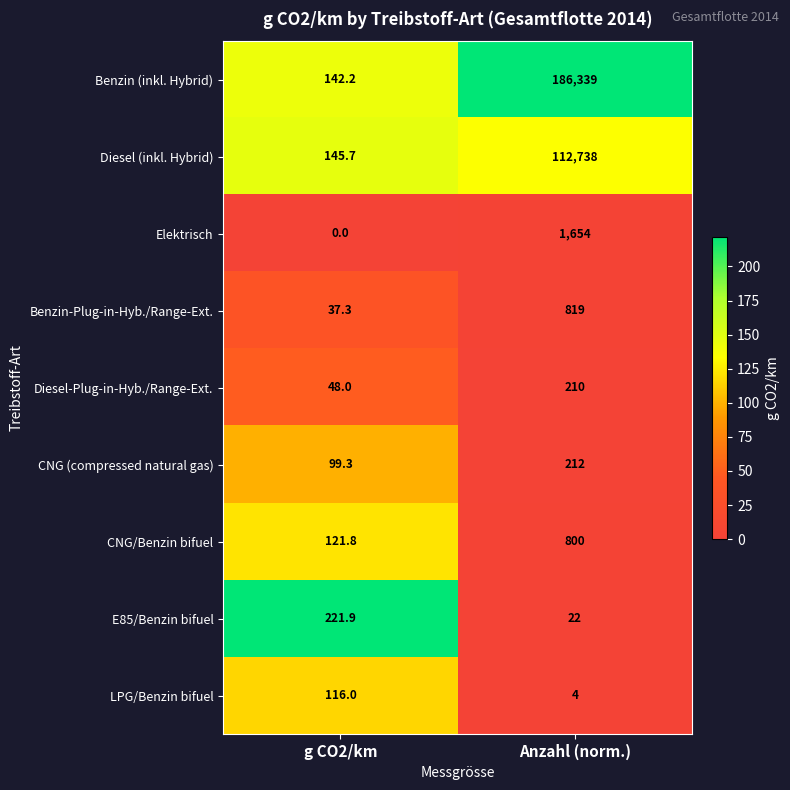

What is the difference between the LPG/Benzin bifuel values at g CO2/km and Anzahl (norm.)?

112.0